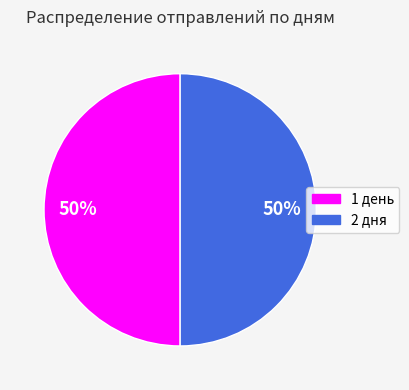

To the nearest percent, what is the average slice percentage?

50%